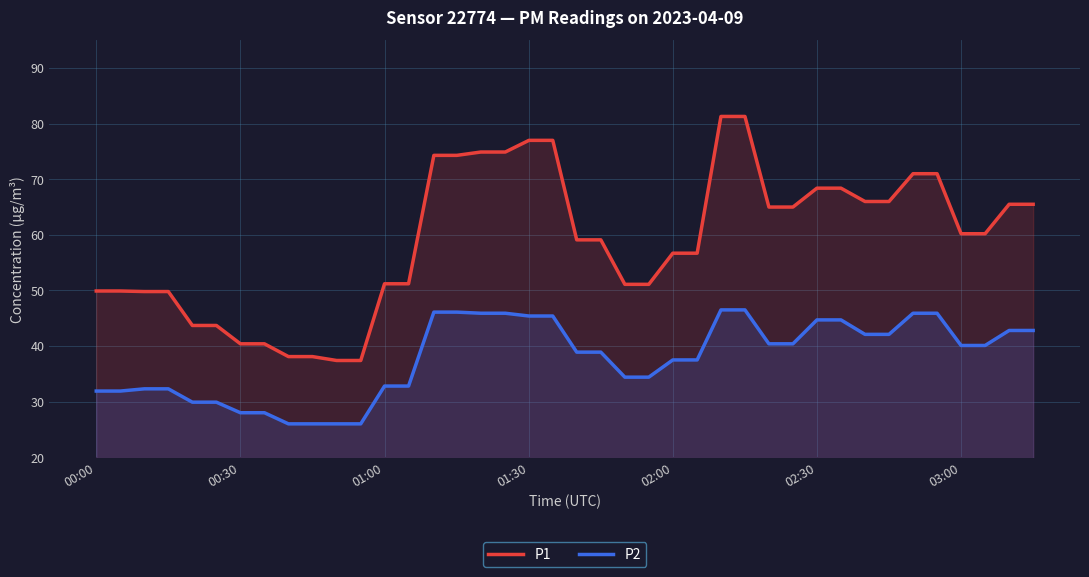

What is the greatest value displayed?

81.3